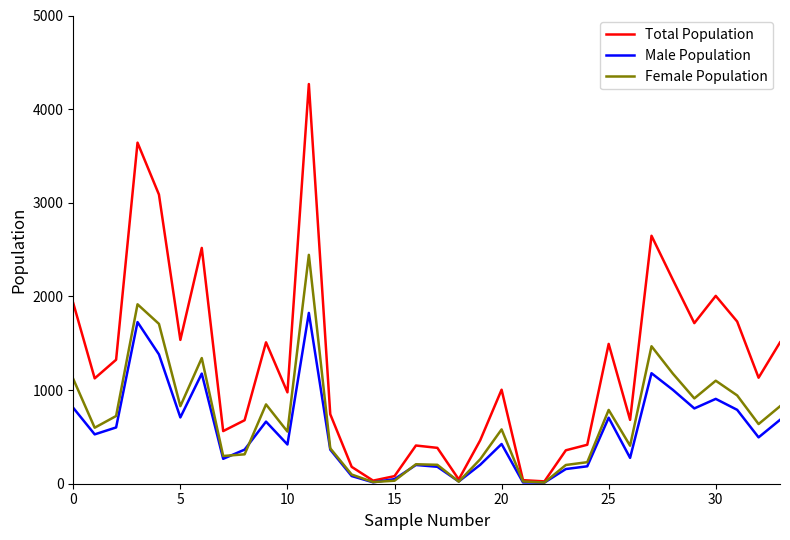

Does the chart display data point markers on the line(s)?

No